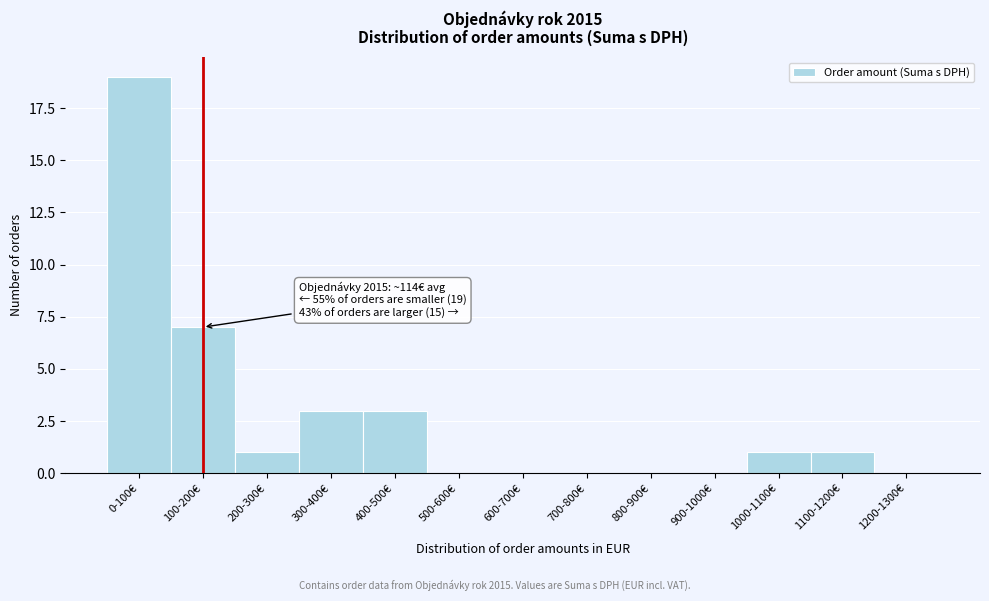

Reading right to left, transcribe all the data shown in this chart.

1200-1300€=0	1100-1200€=1	1000-1100€=1	900-1000€=0	800-900€=0	700-800€=0	600-700€=0	500-600€=0	400-500€=3	300-400€=3	200-300€=1	100-200€=7	0-100€=19